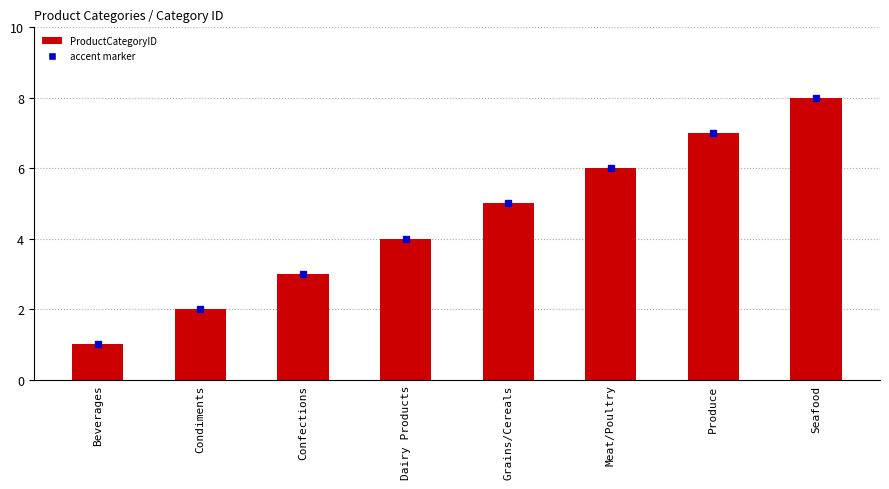

Which label corresponds to the smallest value in the chart?

Beverages